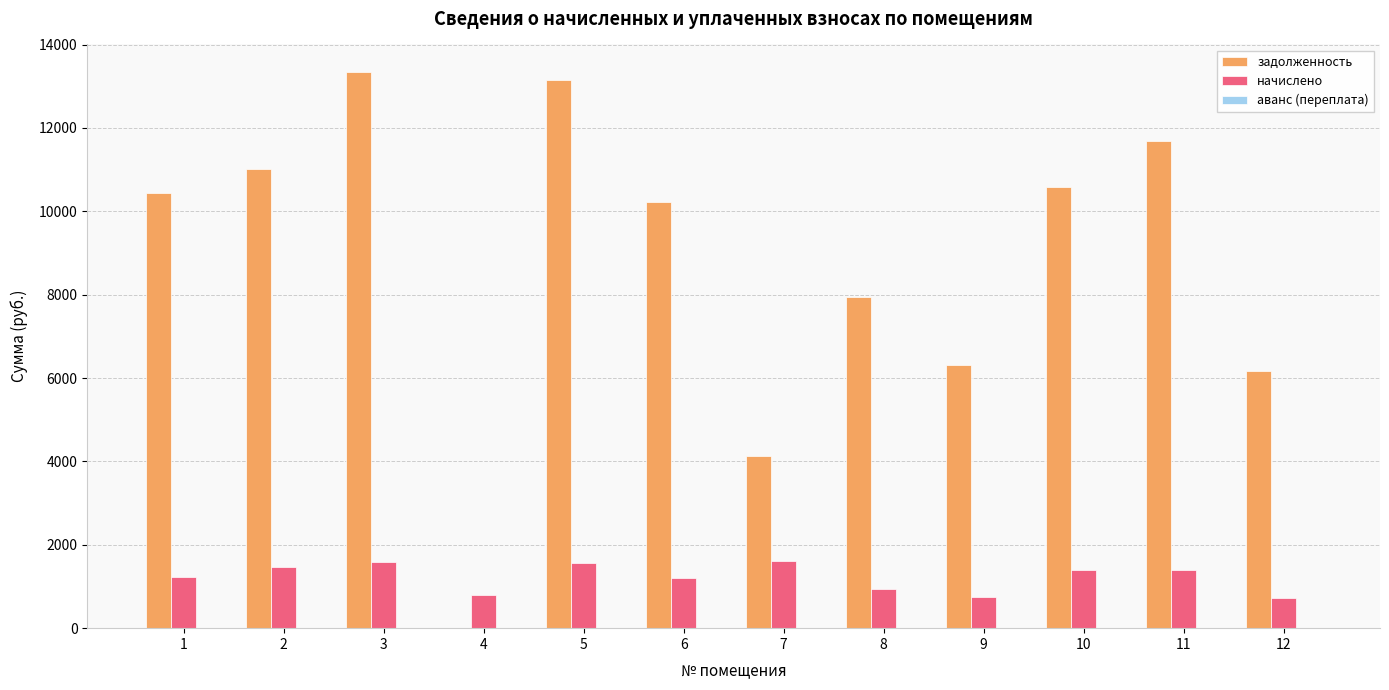

The value of начислено at 10 is 1394.4. True or false?

True